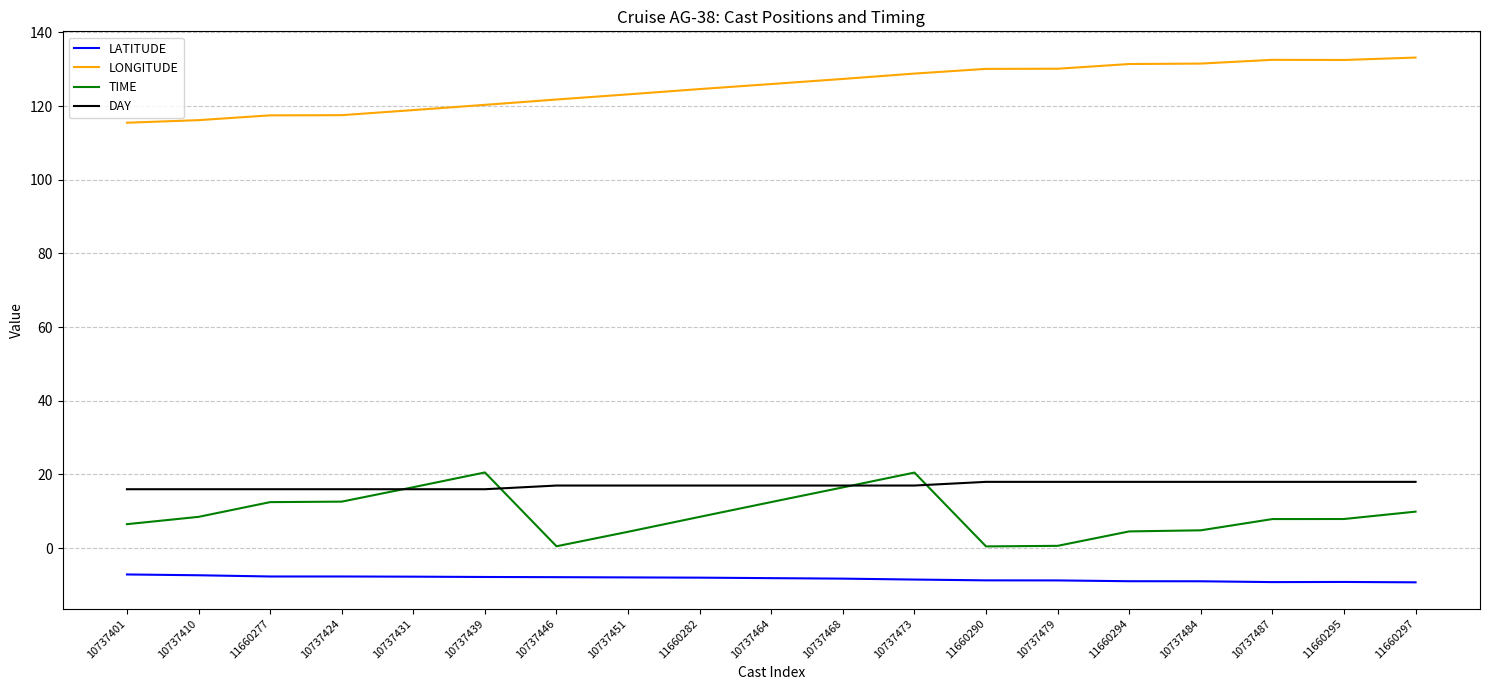

Which series has the largest total across all categories?

LONGITUDE